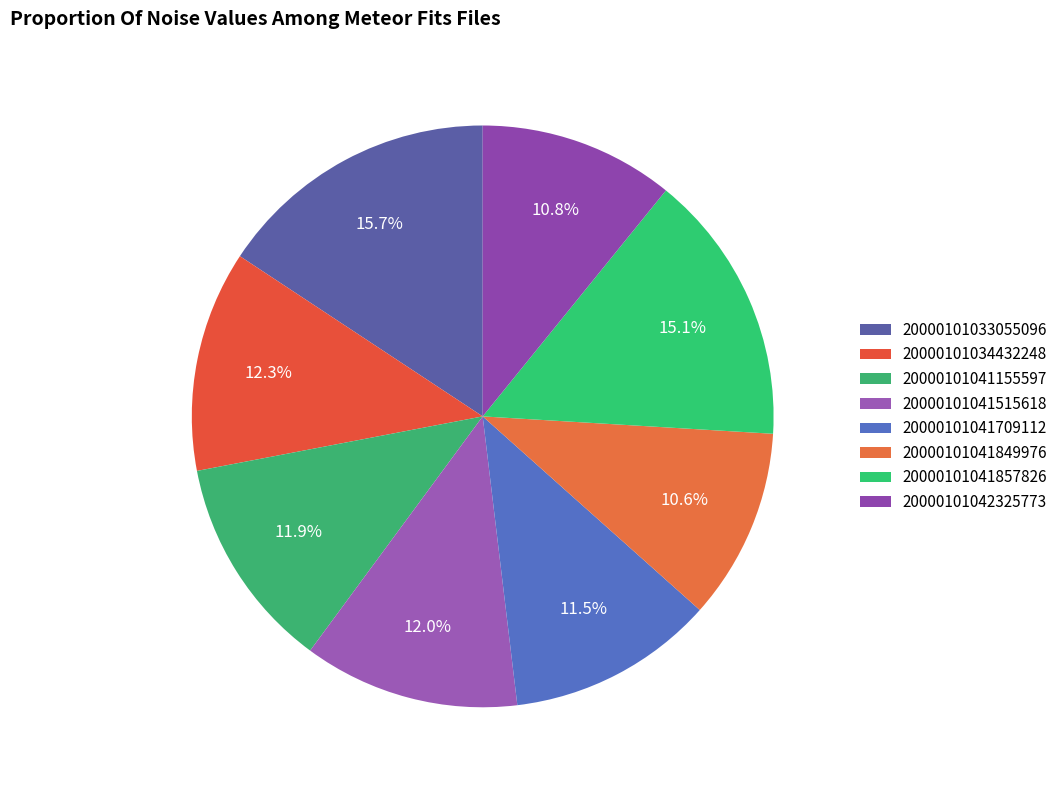

The 20000101042325773 slice represents 20% of the pie. True or false?

False